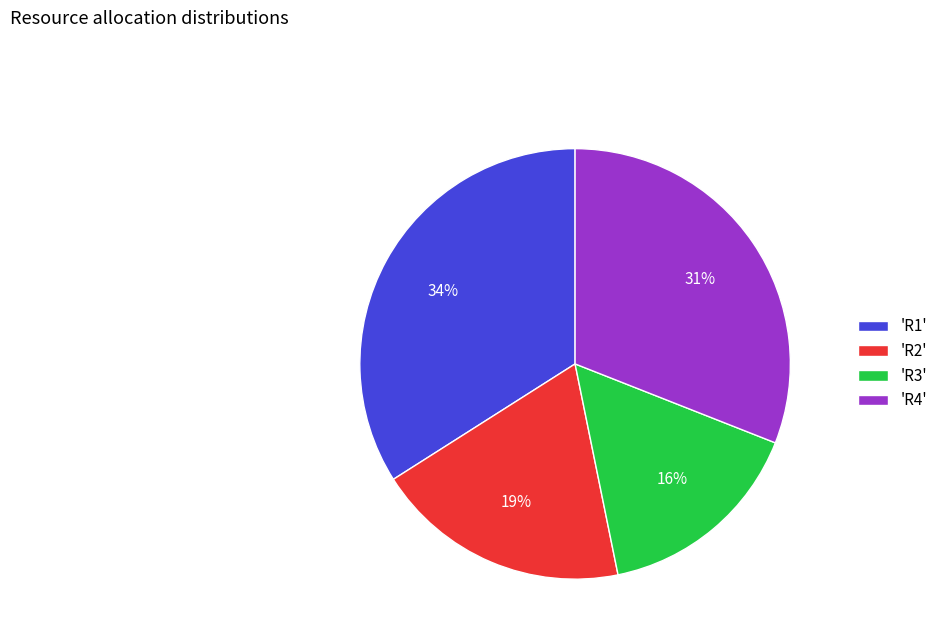

What is the ratio of the value at 'R2' to the value at 'R3'?

1.2